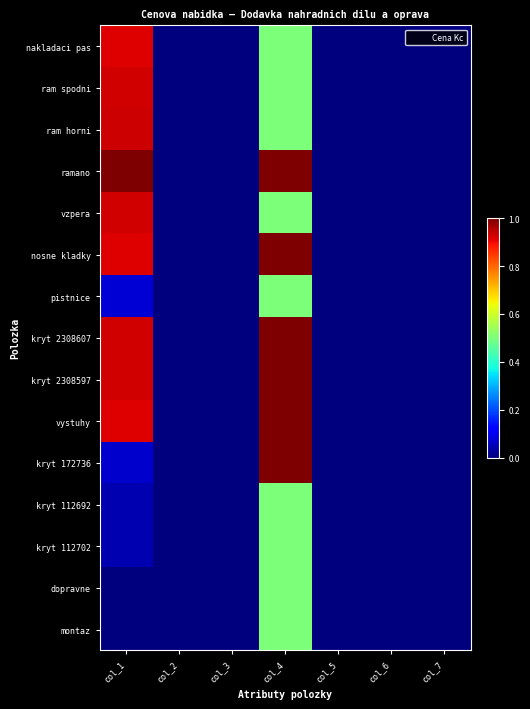

Reading right to left, extract all data points from this chart.

nakladaci pas: col_7=0.0	col_6=0.0	col_5=0.0	col_4=0.5	col_3=0.0	col_2=0.0	col_1=0.9
ram spodni: col_7=0.0	col_6=0.0	col_5=0.0	col_4=0.5	col_3=0.0	col_2=0.0	col_1=0.9
ram horni: col_7=0.0	col_6=0.0	col_5=0.0	col_4=0.5	col_3=0.0	col_2=0.0	col_1=0.9
ramano: col_7=0.0	col_6=0.0	col_5=0.0	col_4=1.0	col_3=0.0	col_2=0.0	col_1=1.0
vzpera: col_7=0.0	col_6=0.0	col_5=0.0	col_4=0.5	col_3=0.0	col_2=0.0	col_1=0.9
nosne kladky: col_7=0.0	col_6=0.0	col_5=0.0	col_4=1.0	col_3=0.0	col_2=0.0	col_1=0.9
pistnice: col_7=0.0	col_6=0.0	col_5=0.0	col_4=0.5	col_3=0.0	col_2=0.0	col_1=0.1
kryt 2308607: col_7=0.0	col_6=0.0	col_5=0.0	col_4=1.0	col_3=0.0	col_2=0.0	col_1=0.9
kryt 2308597: col_7=0.0	col_6=0.0	col_5=0.0	col_4=1.0	col_3=0.0	col_2=0.0	col_1=0.9
vystuhy: col_7=0.0	col_6=0.0	col_5=0.0	col_4=1.0	col_3=0.0	col_2=0.0	col_1=0.9
kryt 172736: col_7=0.0	col_6=0.0	col_5=0.0	col_4=1.0	col_3=0.0	col_2=0.0	col_1=0.1
kryt 112692: col_7=0.0	col_6=0.0	col_5=0.0	col_4=0.5	col_3=0.0	col_2=0.0	col_1=0.0
kryt 112702: col_7=0.0	col_6=0.0	col_5=0.0	col_4=0.5	col_3=0.0	col_2=0.0	col_1=0.0
dopravne: col_7=0.0	col_6=0.0	col_5=0.0	col_4=0.5	col_3=0.0	col_2=0.0	col_1=0.0
montaz: col_7=0.0	col_6=0.0	col_5=0.0	col_4=0.5	col_3=0.0	col_2=0.0	col_1=0.0